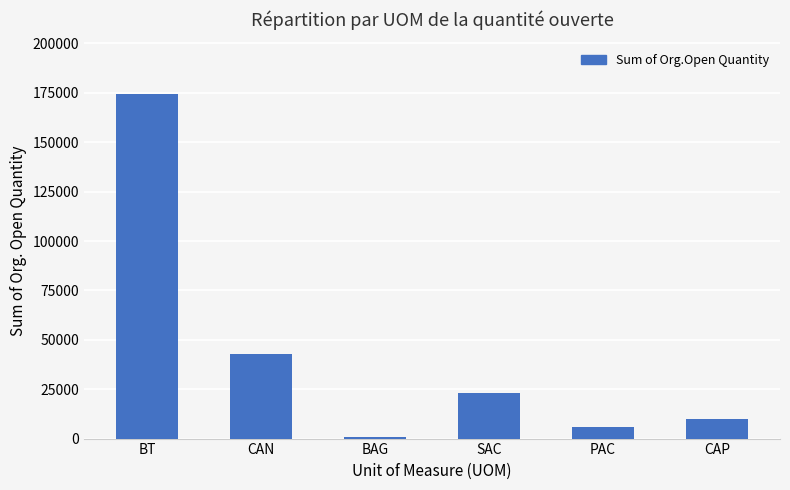

What is the difference between the maximum and second lowest values?

168641